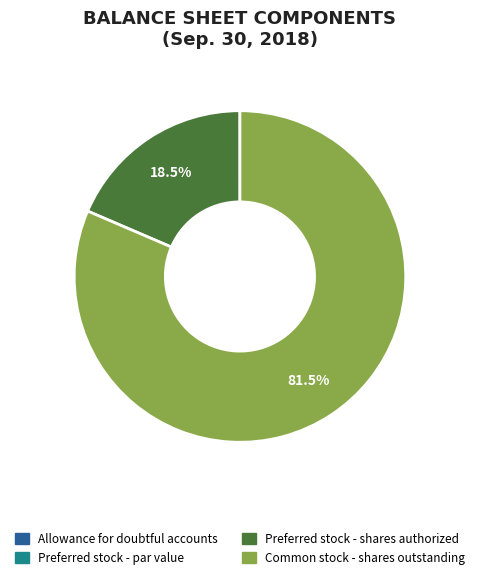

Which category accounts for the majority?

Common stock - shares outstanding